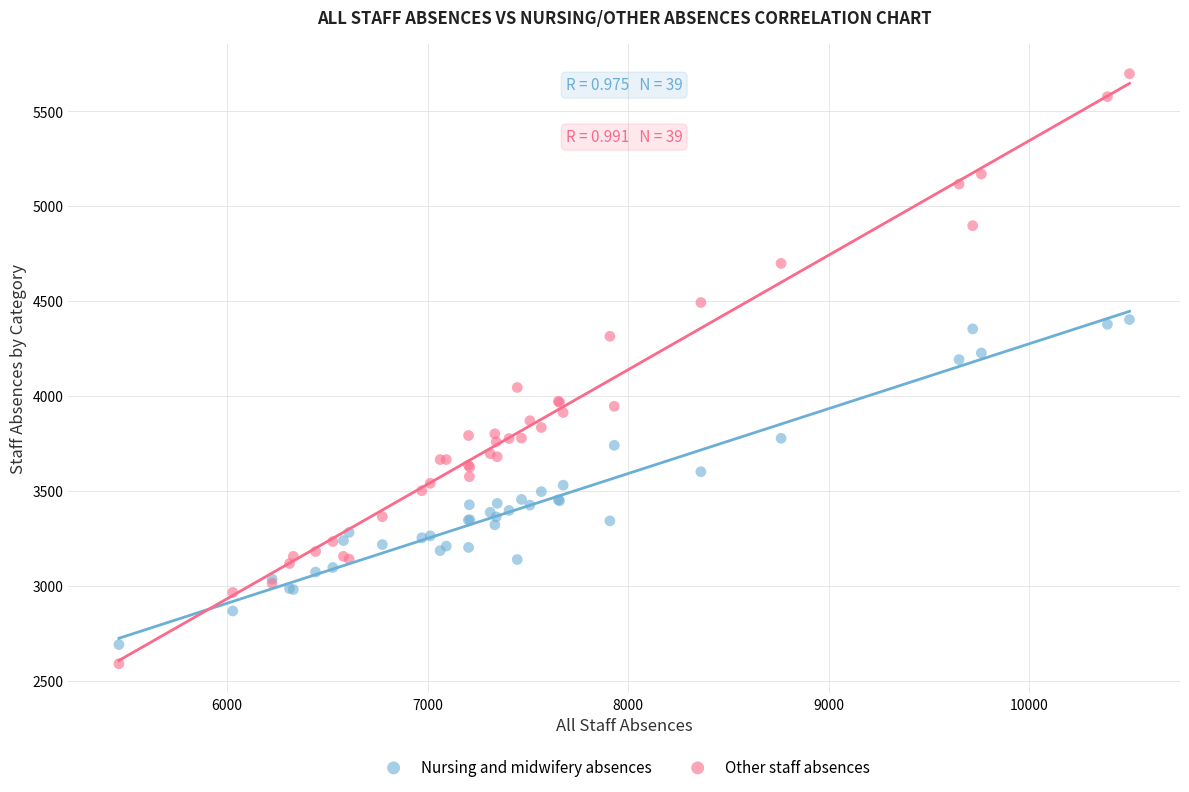

Which series reaches the minimum Y coordinate?

Other staff absences